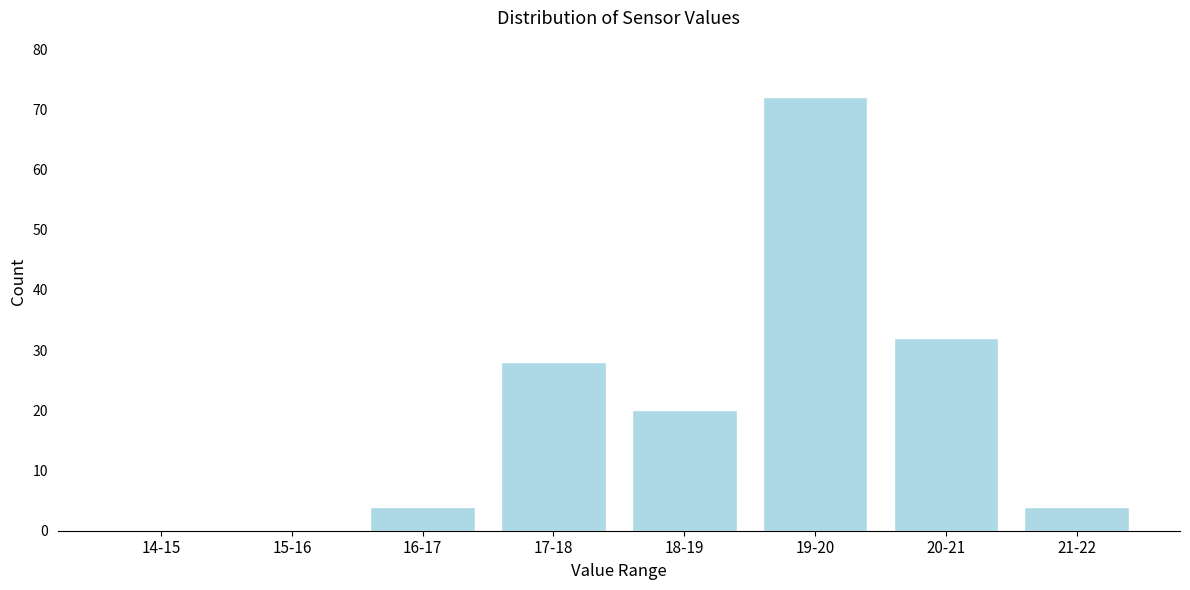

Reading left to right, extract all data points from this chart.

14-15=0	15-16=0	16-17=4	17-18=28	18-19=20	19-20=72	20-21=32	21-22=4